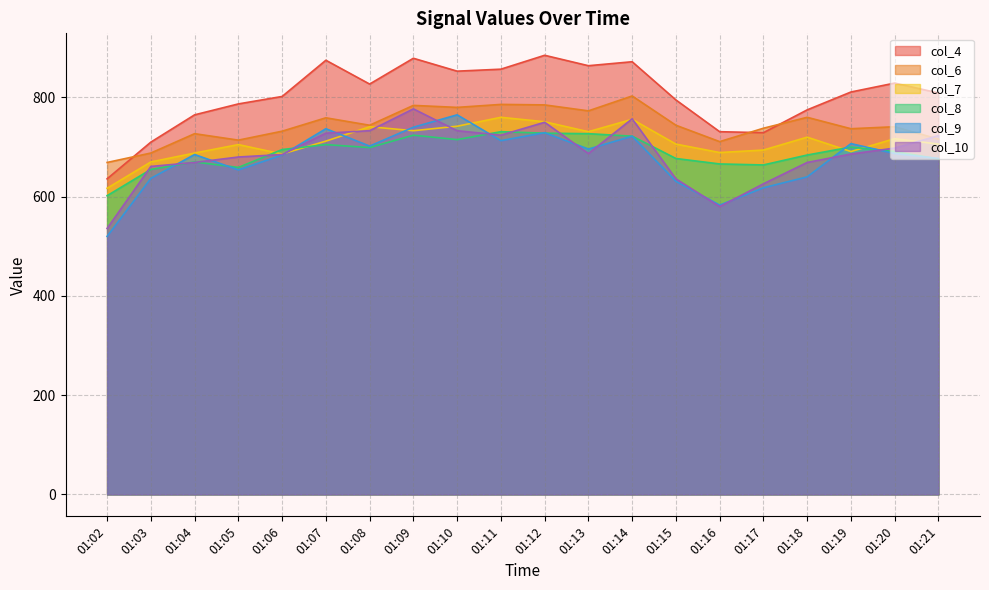

What is the sum of all col_8 values?

13790